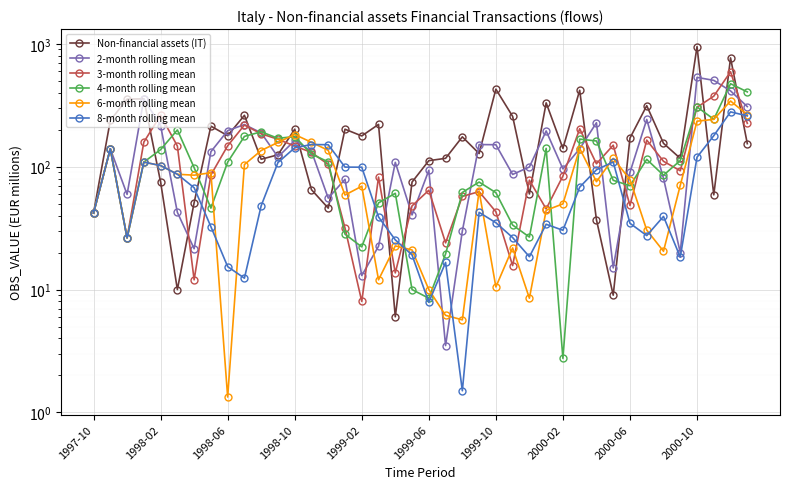

What is the difference between the maximum and minimum values in the 2-month rolling mean series?

530.0